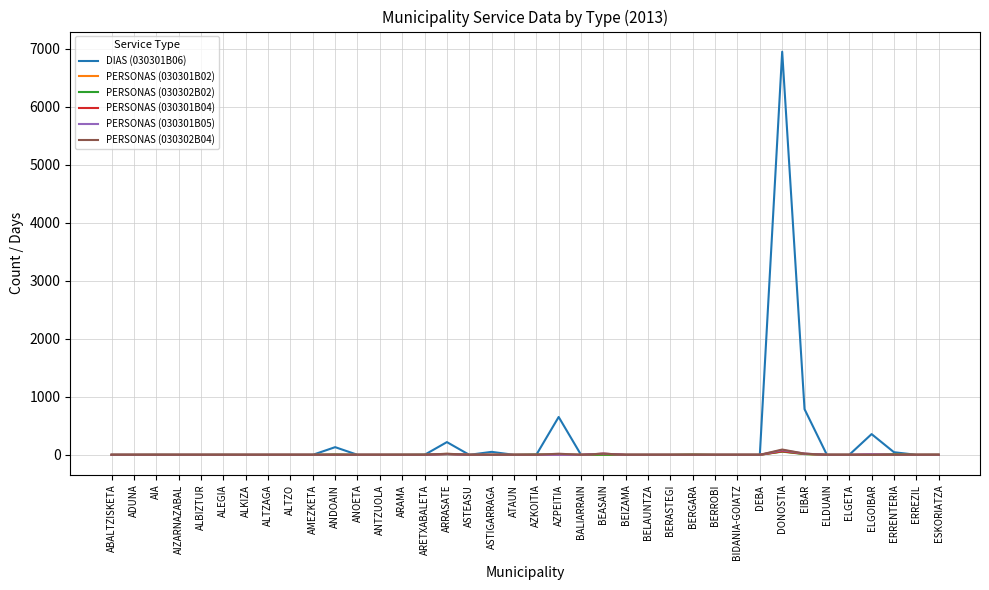

True or false: DIAS (030301B06) has a value of 0 at BALIARRAIN.

True